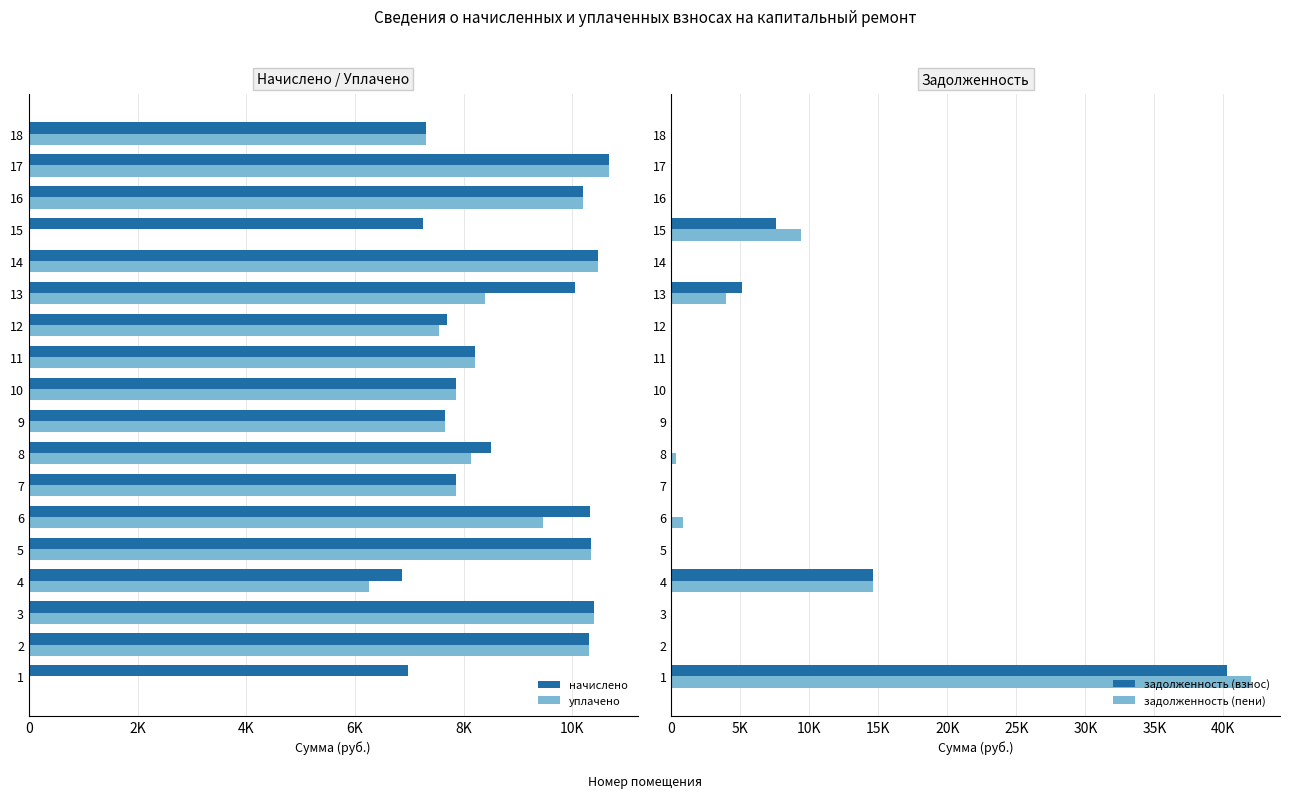

What is the sum of the задолженность (взнос) values at 12 and 13?

5123.7